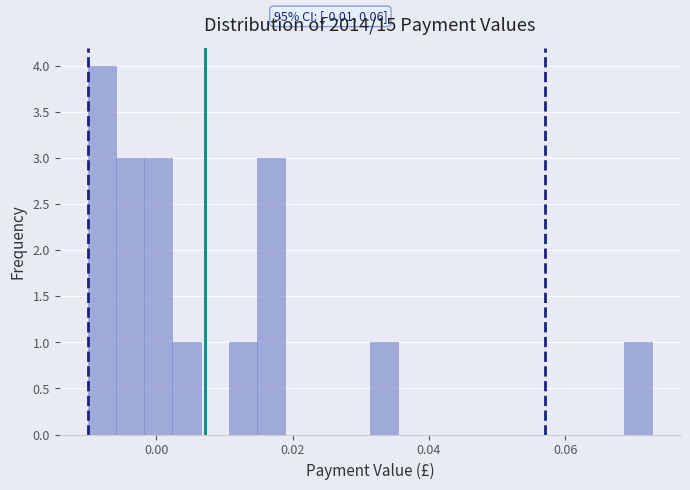

Read against the x-axis, roughly where is the centre of the tallest bar?

-0.008